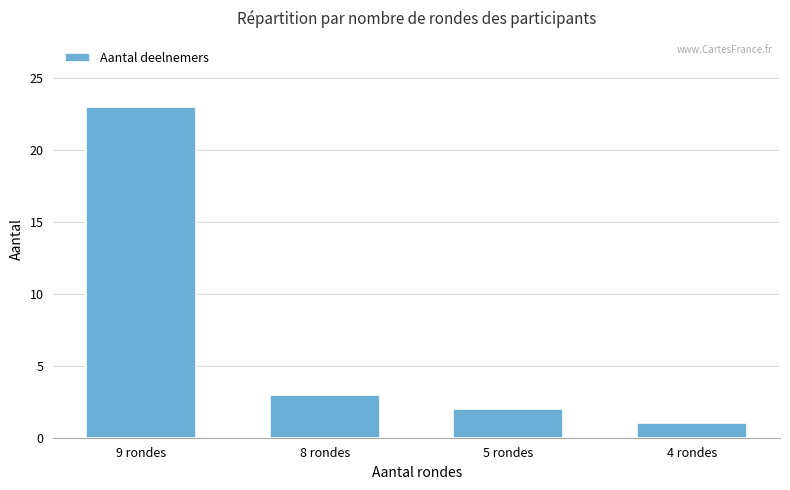

What is the difference between the second highest and minimum values?

2